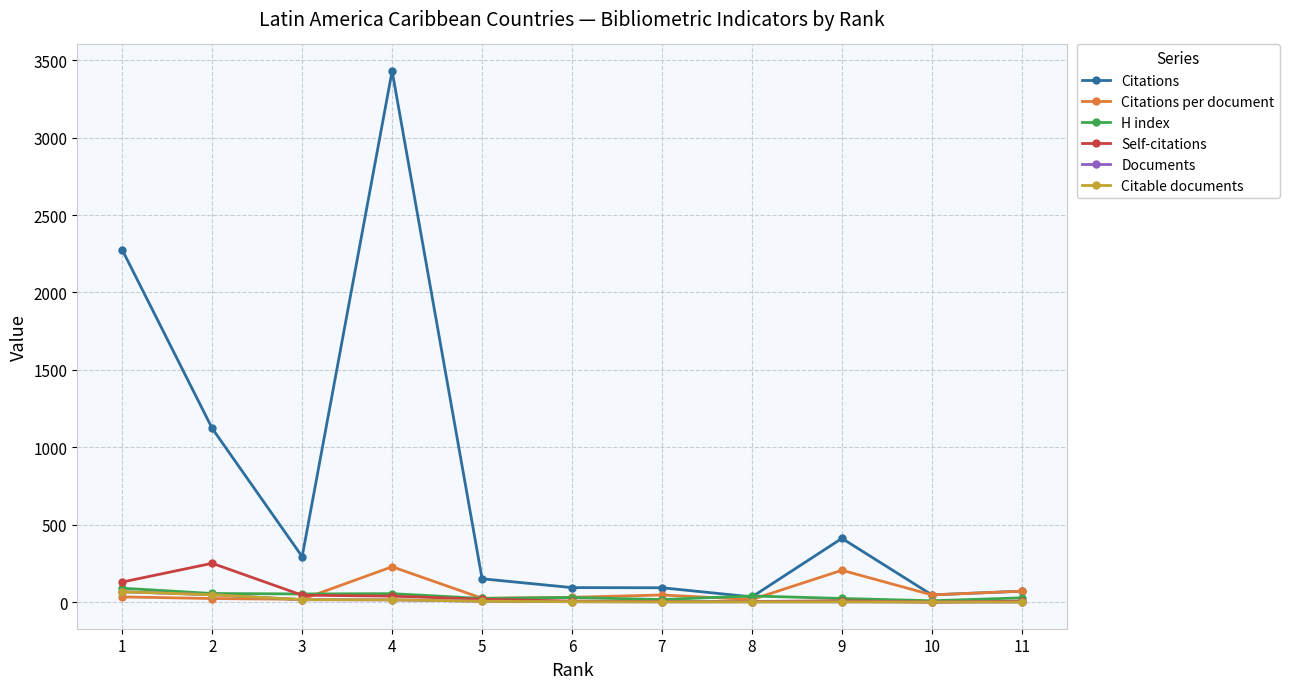

What is the value of the Citations point at the 1st from the left?

2275.0